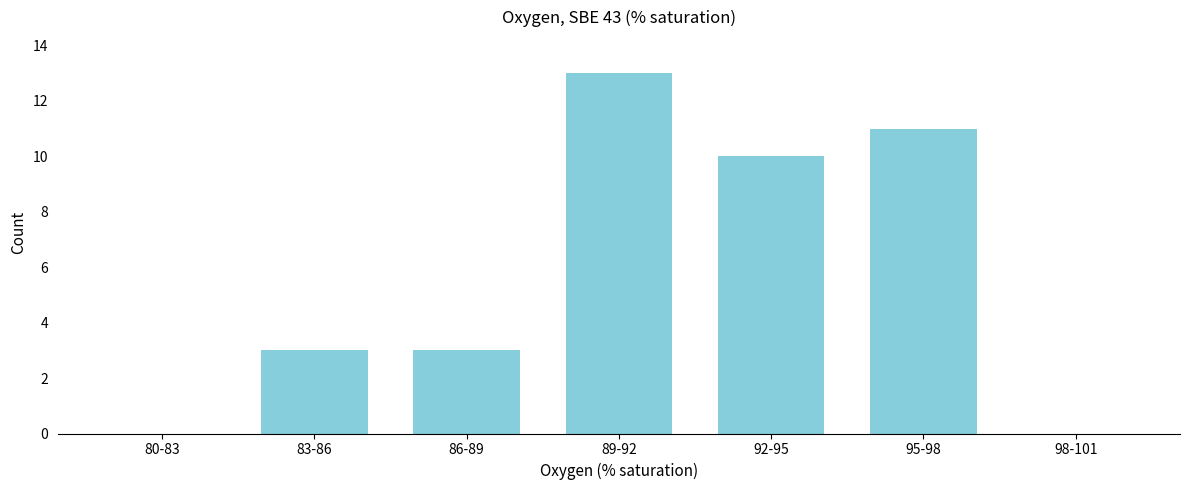

Reading left to right, transcribe all the data shown in this chart.

80-83=0	83-86=3	86-89=3	89-92=13	92-95=10	95-98=11	98-101=0